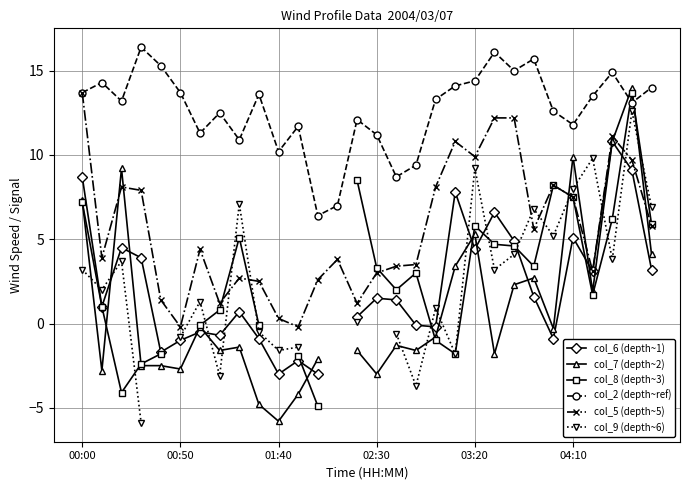

True or false: col_2 (depth~ref) has more than 2 points higher than both neighbors.

True